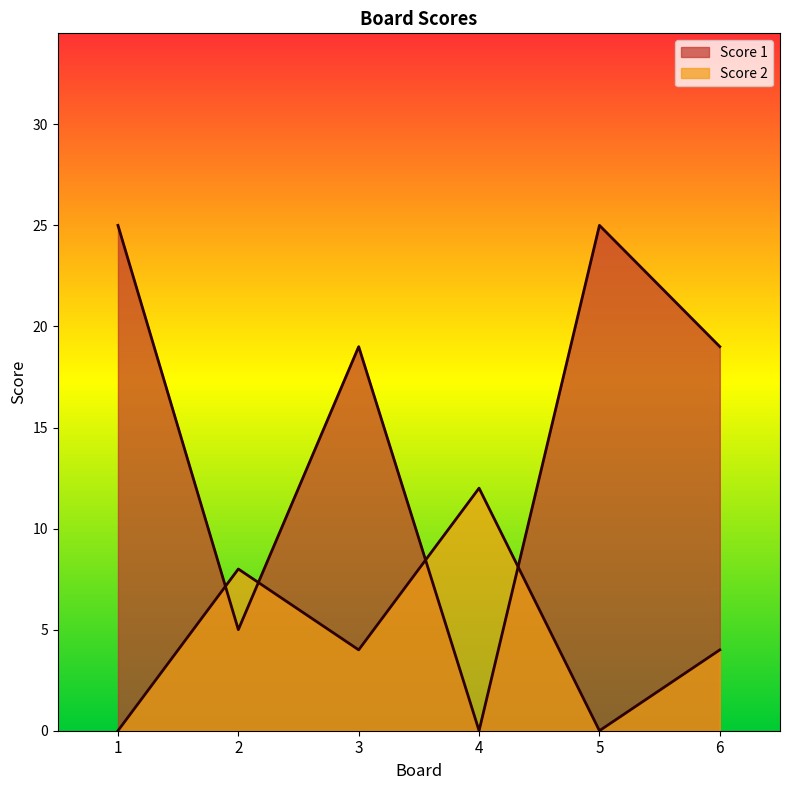

Is the value of Score 2 at 5 greater than the value of Score 1 at 4?

No